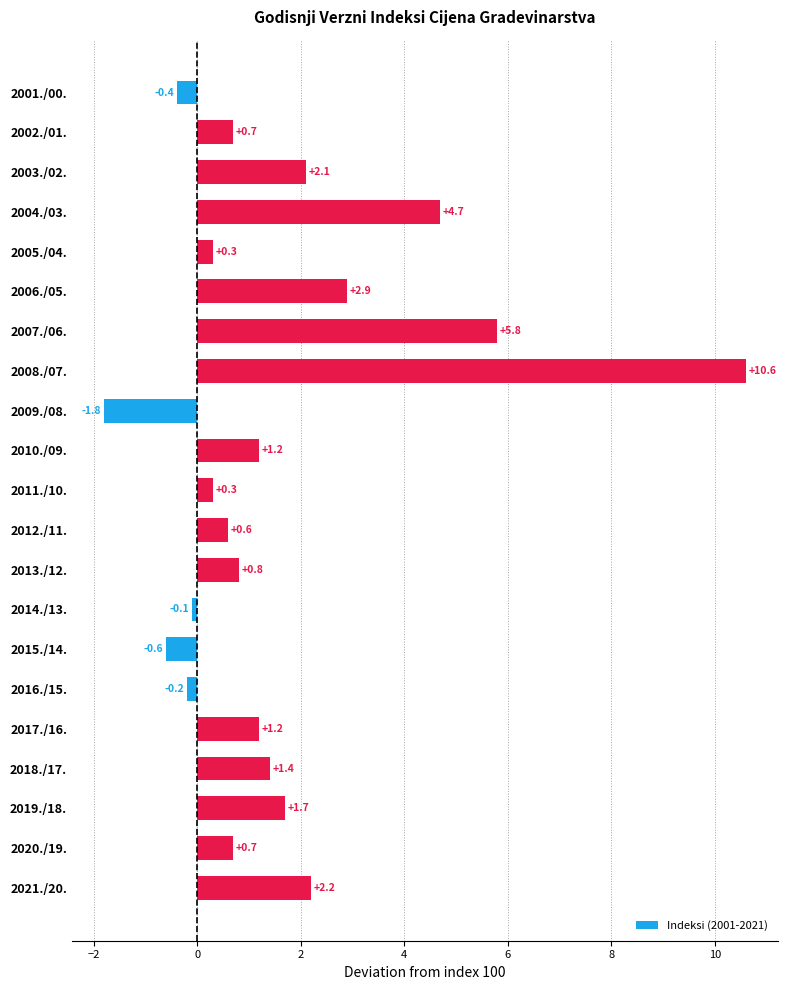

What is the label of the 9th bar from the top?

2009./08.